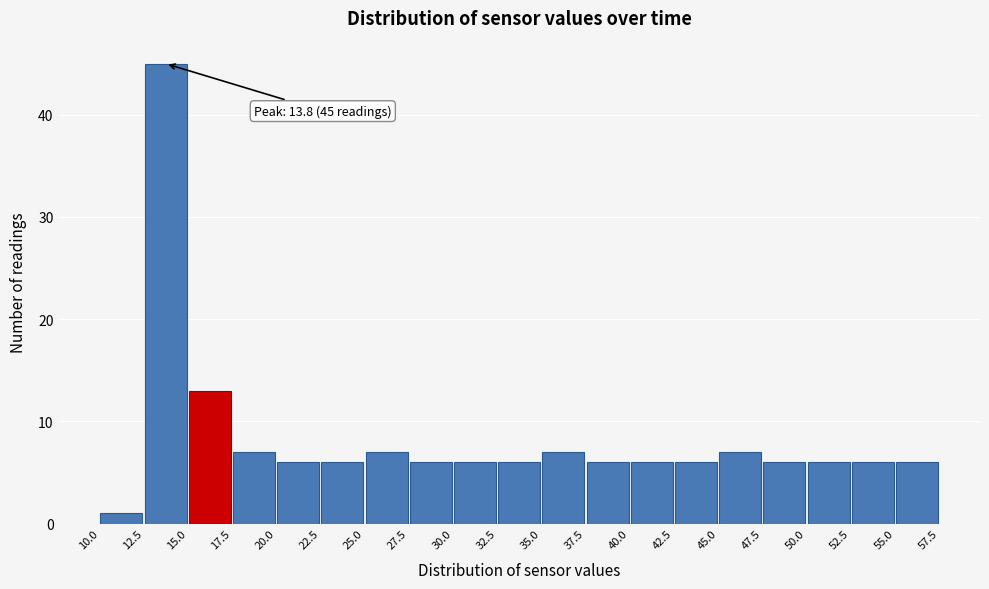

Over which range of the x-axis is the bar tallest?

12.5 to 15.0